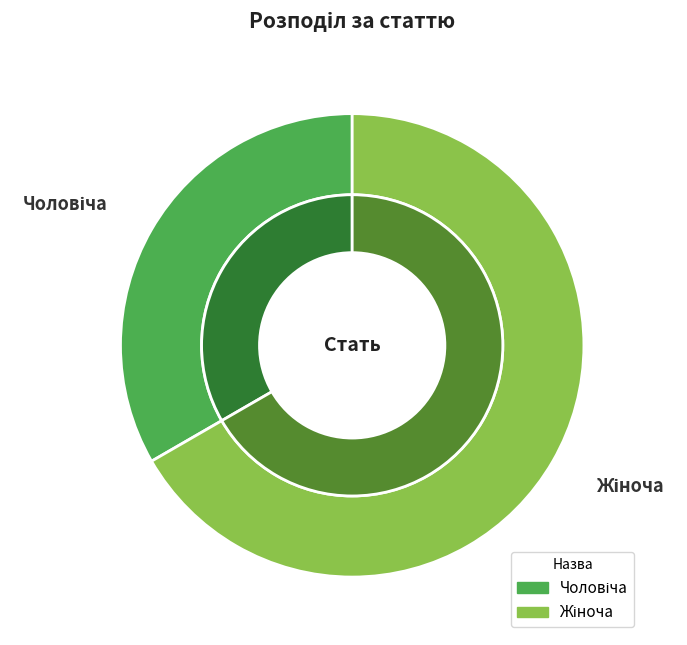

What is the ratio of the value at Чоловіча to the value at Жіноча?

0.5